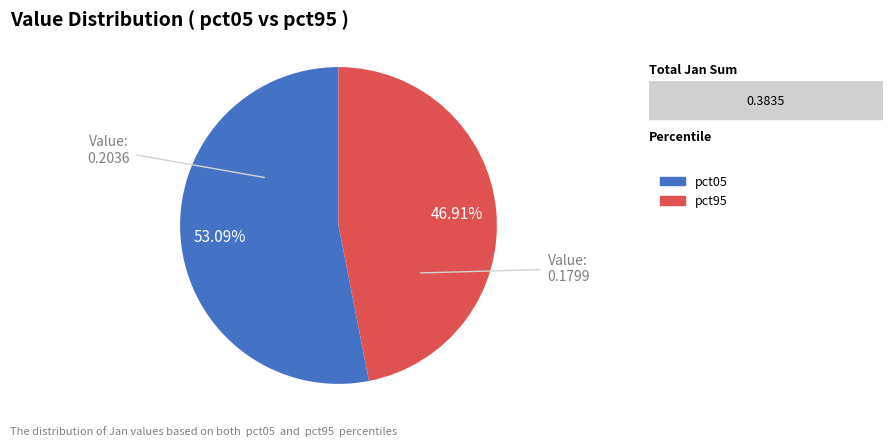

Is there a majority slice in this chart?

Yes